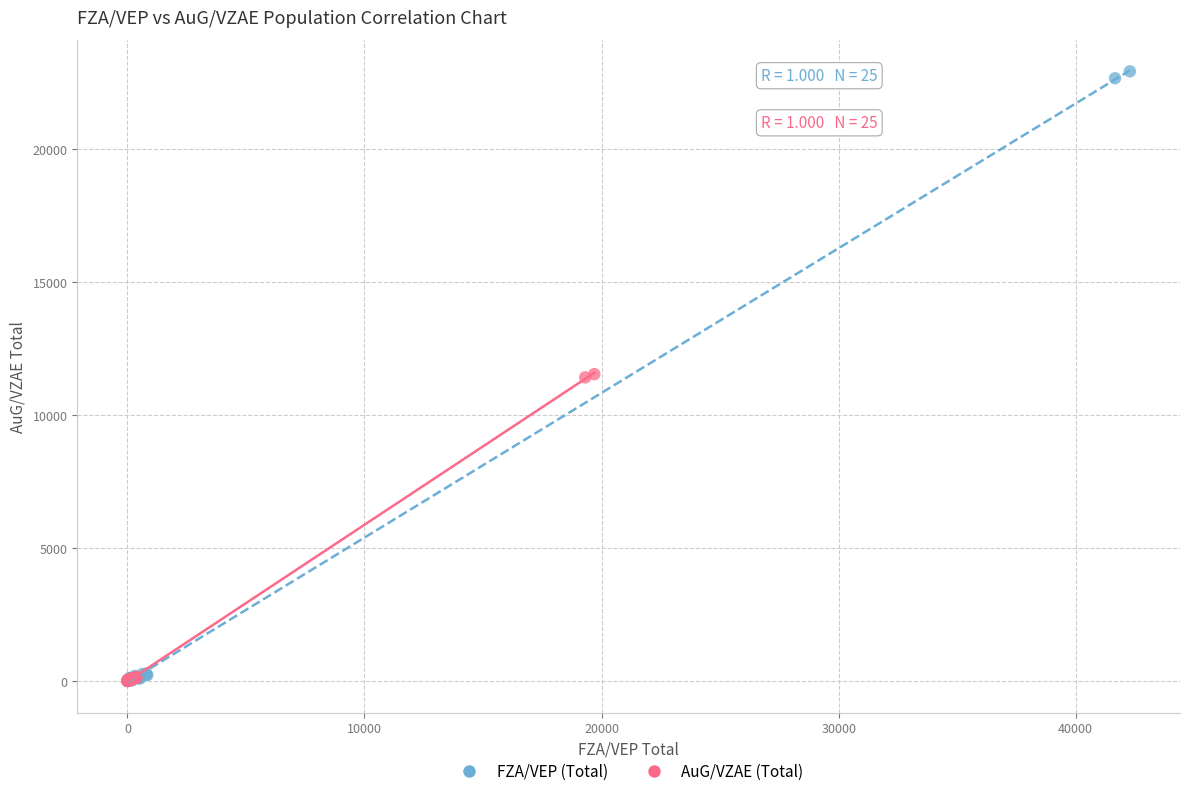

Which series contains the highest Y value?

FZA/VEP (Total)